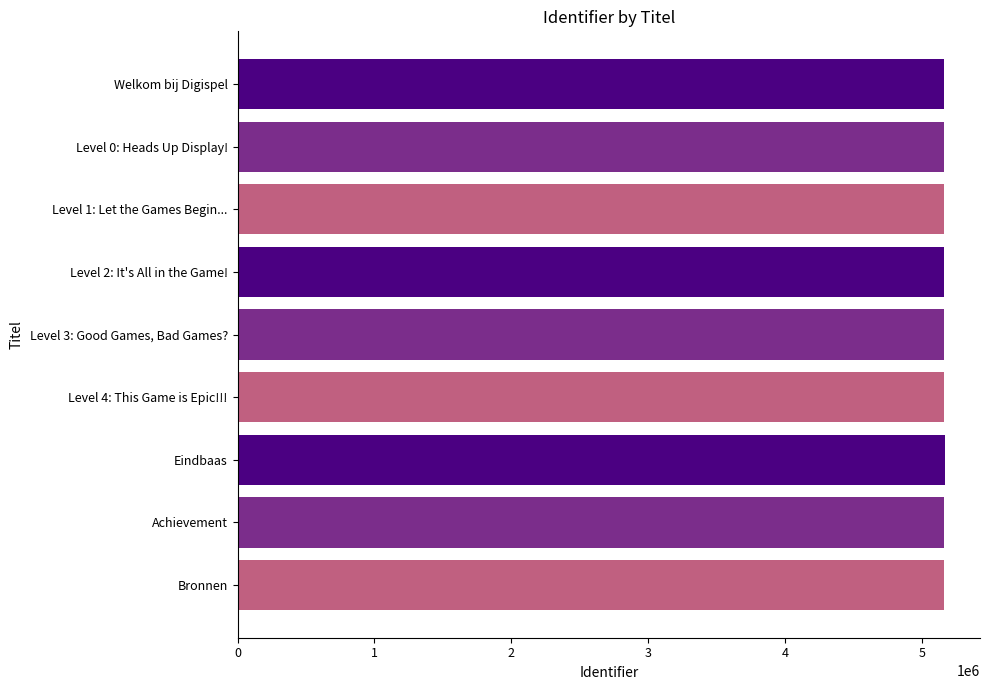

What is the difference between the maximum and minimum values?

4344